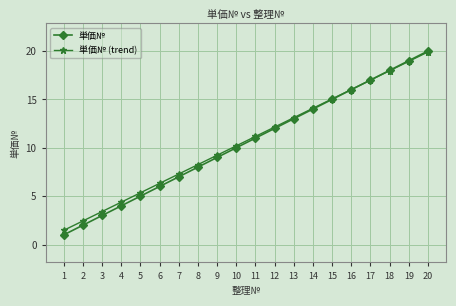

What is the value of the 単価№ point at the 16th from the left?

16.0